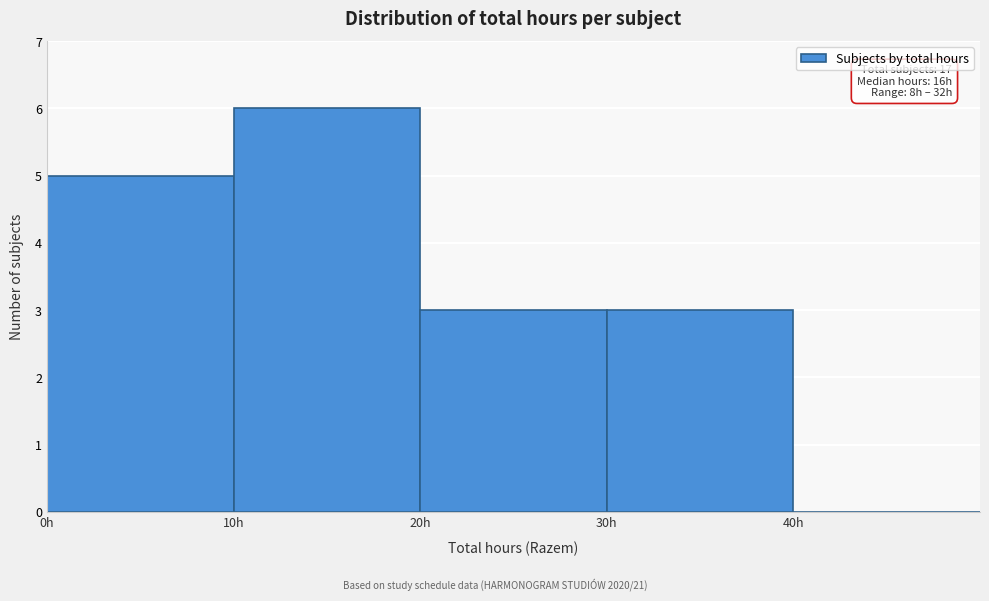

Which range on the x-axis has the tallest bar?

10 to 20